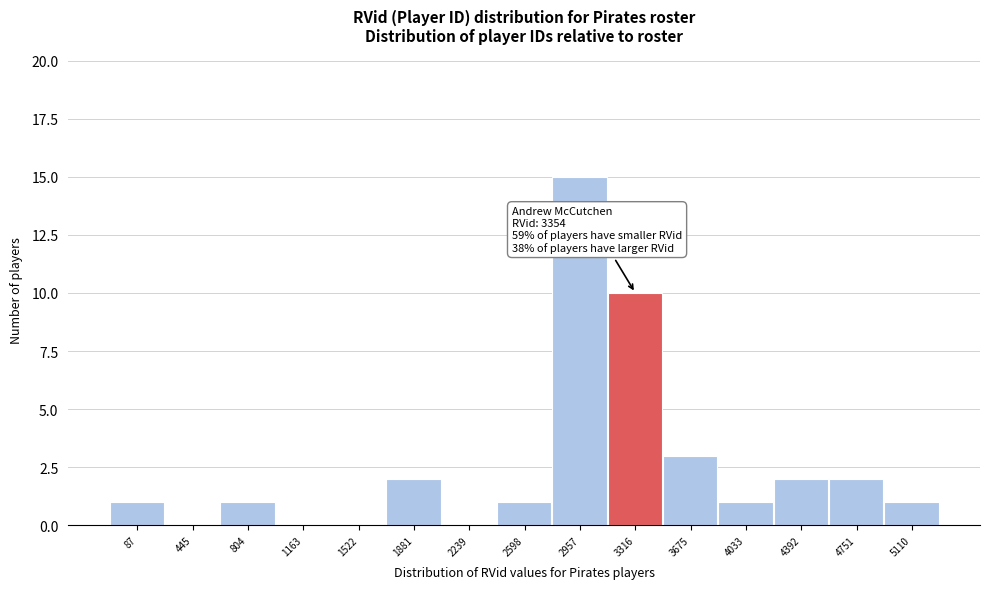

Reading left to right, transcribe all the data shown in this chart.

87=1	445=0	804=1	1163=0	1522=0	1881=2	2239=0	2598=1	2957=15	3316=10	3675=3	4033=1	4392=2	4751=2	5110=1